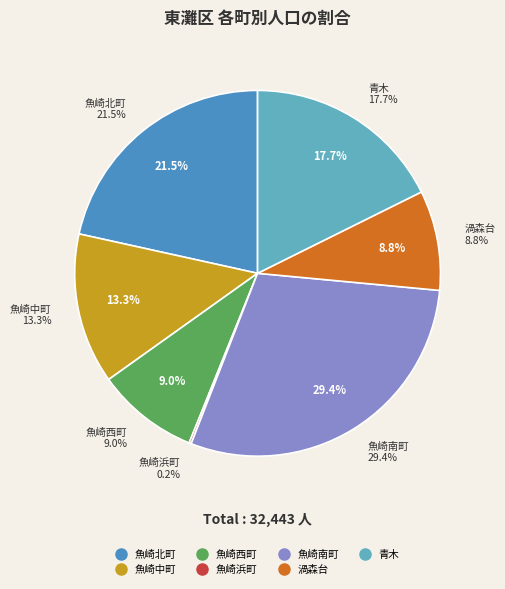

True or false: 渦森台 accounts for 9% of the total.

True